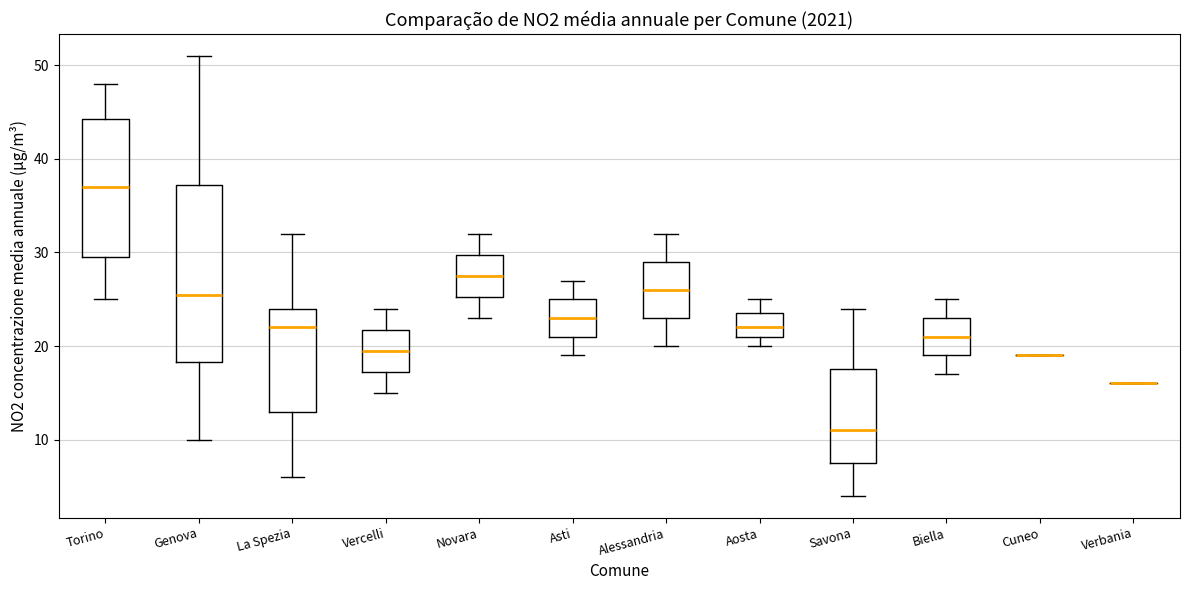

Reading left to right, read every box against the y-axis: the position of its median line, the range the box covers, and the ends of its whiskers. The values are not printed on the chart, so give them approximately, as read against the axis.

Torino: median 37, box 30 to 44, whiskers 25 to 48
Genova: median 26, box 18 to 37, whiskers 10 to 51
La Spezia: median 22, box 13 to 24, whiskers 6 to 32
Vercelli: median 20, box 17 to 22, whiskers 15 to 24
Novara: median 28, box 25 to 30, whiskers 23 to 32
Asti: median 23, box 21 to 25, whiskers 19 to 27
Alessandria: median 26, box 23 to 29, whiskers 20 to 32
Aosta: median 22, box 21 to 24, whiskers 20 to 25
Savona: median 11, box 8 to 18, whiskers 4 to 24
Biella: median 21, box 19 to 23, whiskers 17 to 25
Cuneo: box collapsed to a line at 19, whiskers 19 to 19
Verbania: box collapsed to a line at 16, whiskers 16 to 16